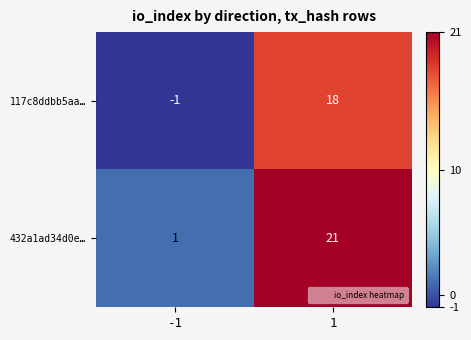

Which series has the widest spread of values?

432a1ad34d0e…